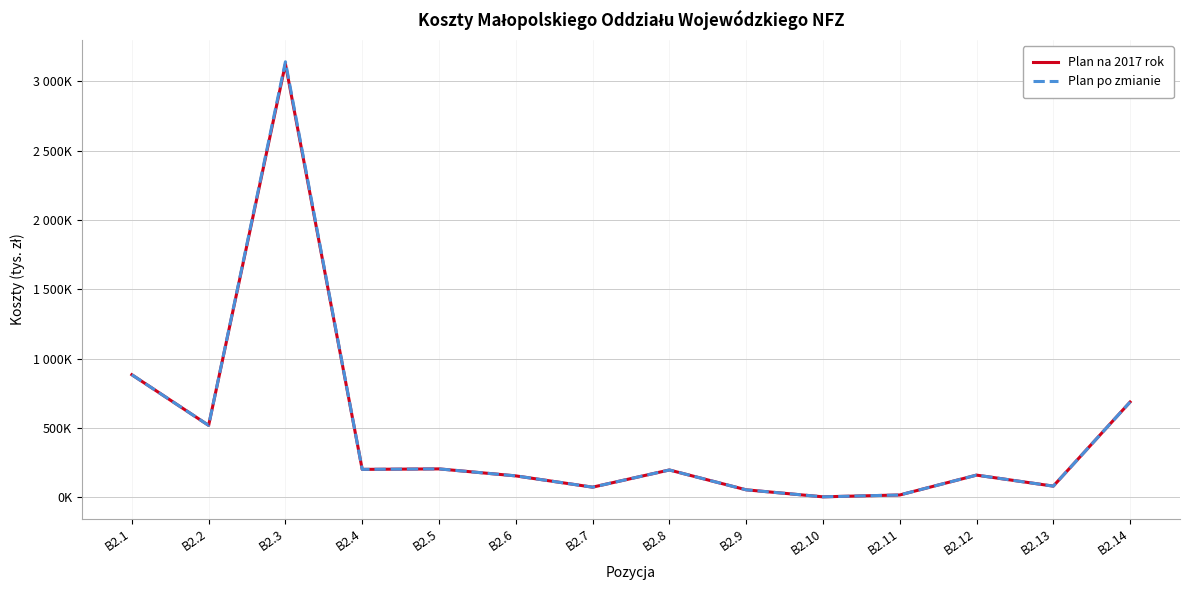

What are all the series names shown in the legend?

Plan na 2017 rok, Plan po zmianie